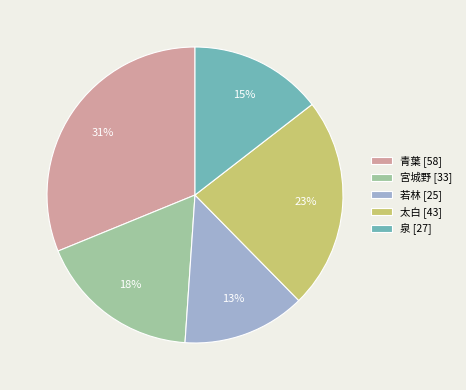

How many slices are in this pie chart?

5